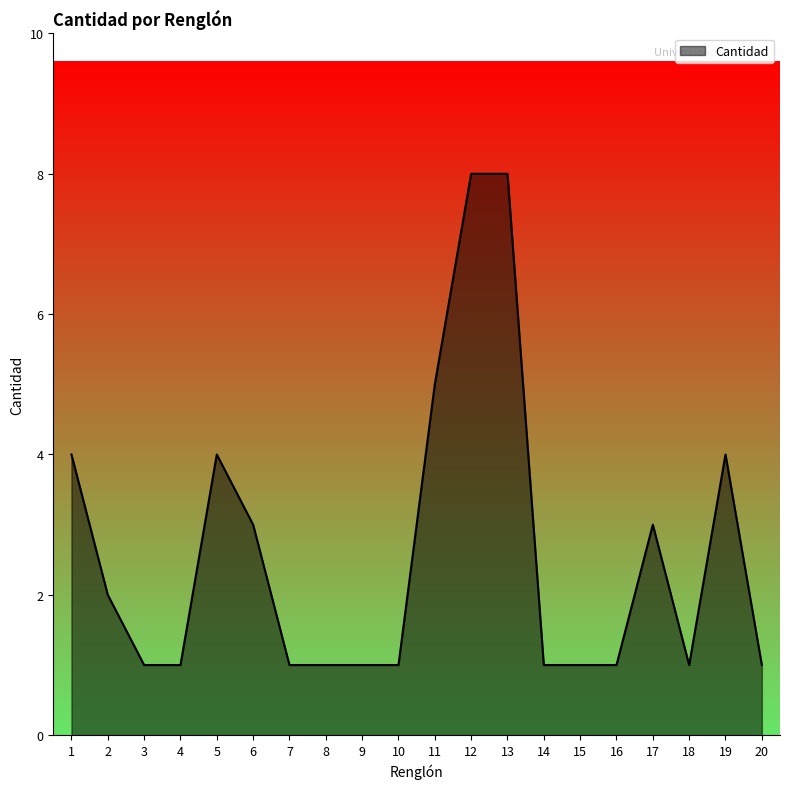

Reading left to right, what are all the values shown in this chart?

1=4	2=2	3=1	4=1	5=4	6=3	7=1	8=1	9=1	10=1	11=5	12=8	13=8	14=1	15=1	16=1	17=3	18=1	19=4	20=1